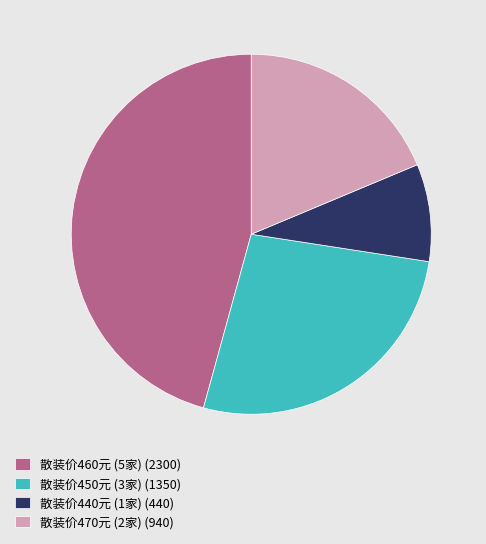

Rank the categories by value from highest to lowest.

散装价460元 (5家) (2300), 散装价450元 (3家) (1350), 散装价470元 (2家) (940), 散装价440元 (1家) (440)